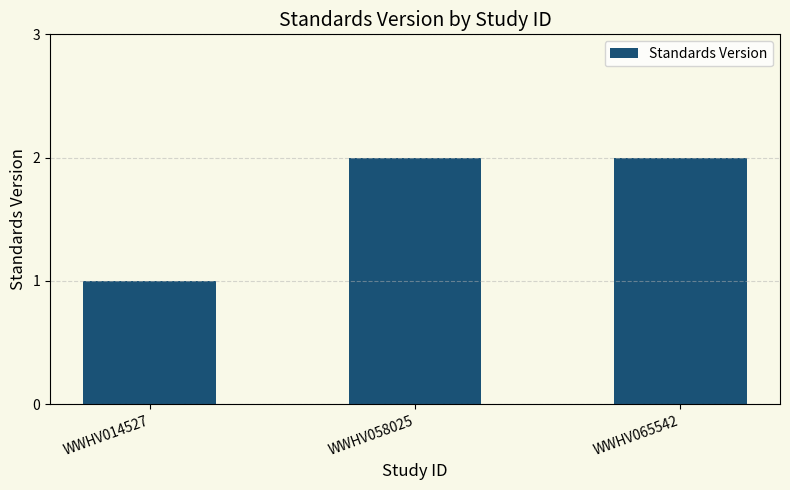

What is the approximate value at WWHV058025?

2